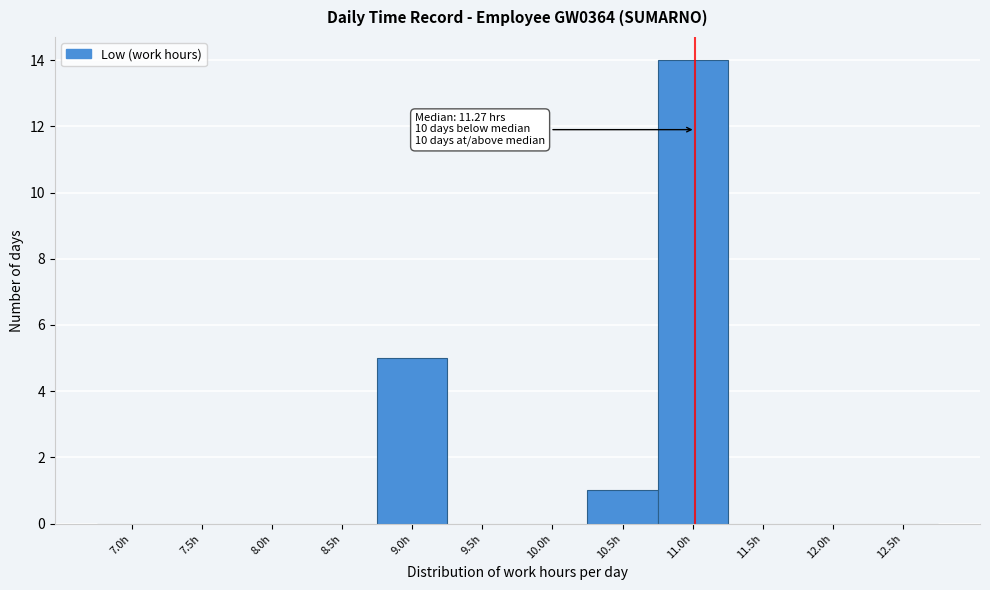

Reading left to right, extract all data points from this chart.

7.0h=0	7.5h=0	8.0h=0	8.5h=0	9.0h=5	9.5h=0	10.0h=0	10.5h=1	11.0h=14	11.5h=0	12.0h=0	12.5h=0